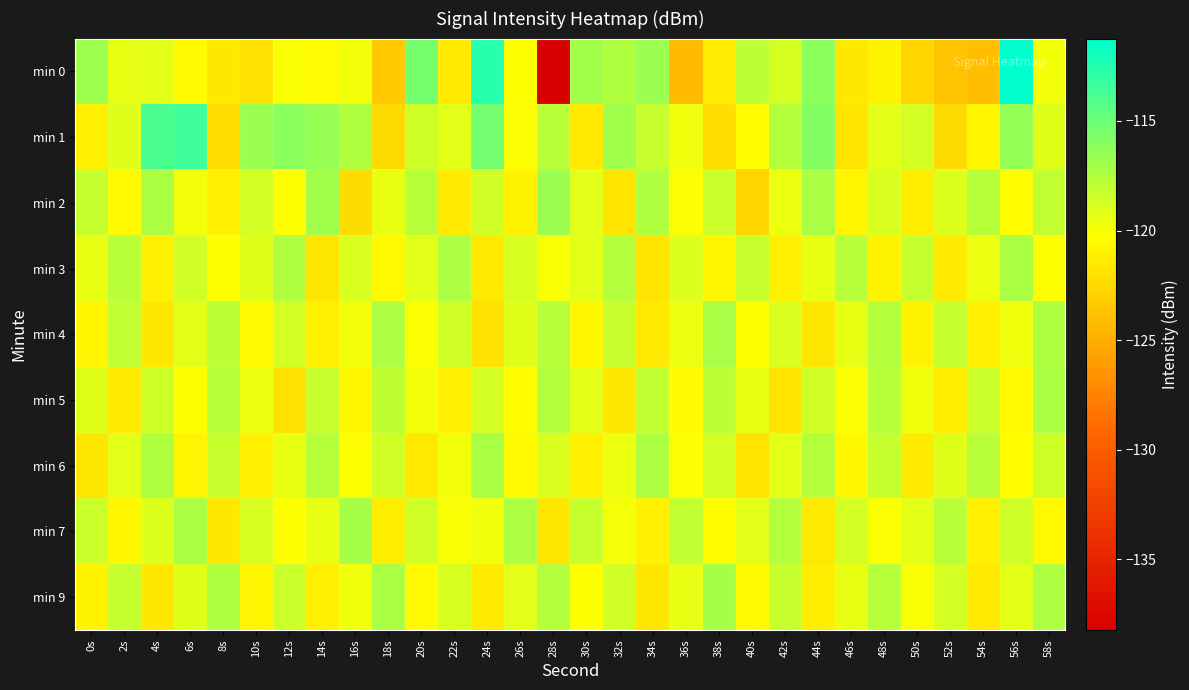

At 40s, list the series in order from largest to smallest.

min 0, min 3, min 7, min 5, min 4, min 1, min 9, min 6, min 2